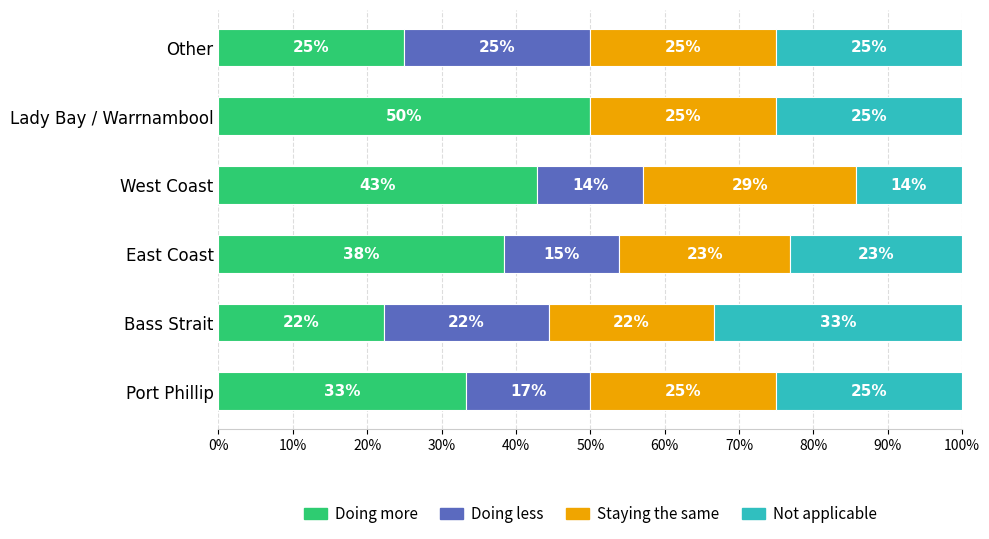

What is the total value across all series at Port Phillip?

100.0